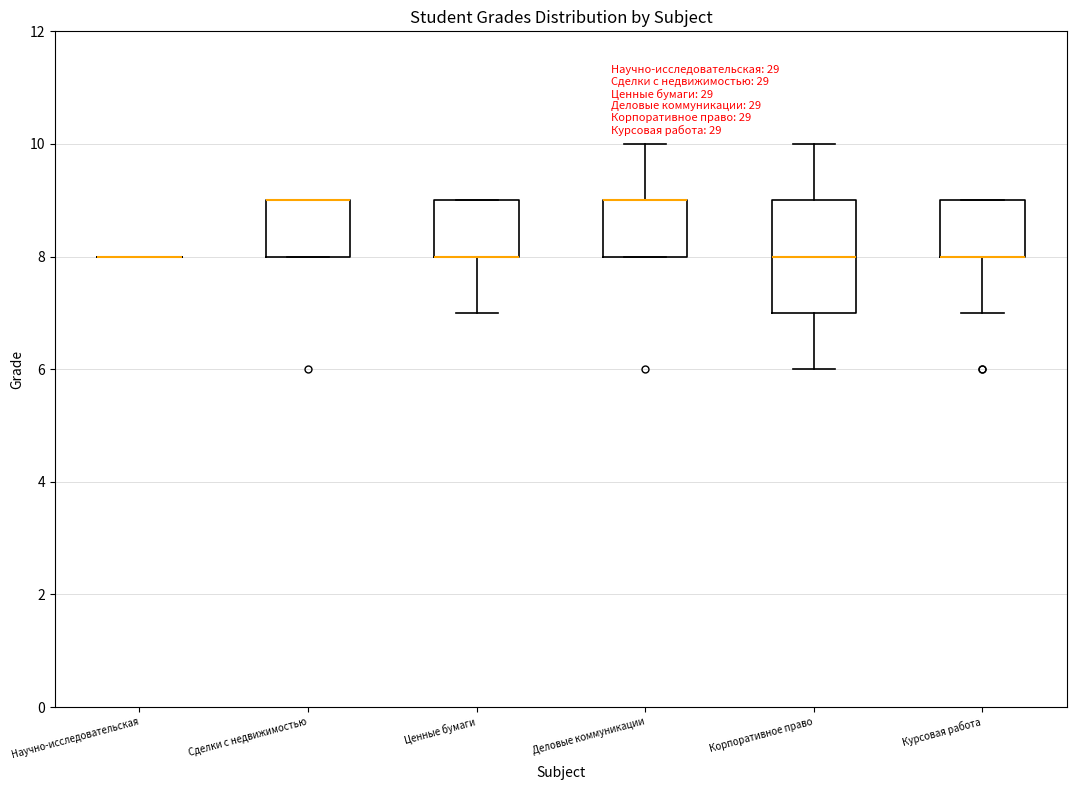

Reading left to right, read every box against the y-axis: the position of its median line, the range the box covers, and the ends of its whiskers. The values are not printed on the chart, so give them approximately, as read against the axis.

Научно-исследовательская: box collapsed to a line at 8, whiskers 8 to 8
Сделки с недвижимостью: median 9 (drawn on the box's upper edge), box 8 to 9, whiskers 8 to 9
Ценные бумаги: median 8 (drawn on the box's lower edge), box 8 to 9, whiskers 7 to 9
Деловые коммуникации: median 9 (drawn on the box's upper edge), box 8 to 9, whiskers 8 to 10
Корпоративное право: median 8, box 7 to 9, whiskers 6 to 10
Курсовая работа: median 8 (drawn on the box's lower edge), box 8 to 9, whiskers 7 to 9